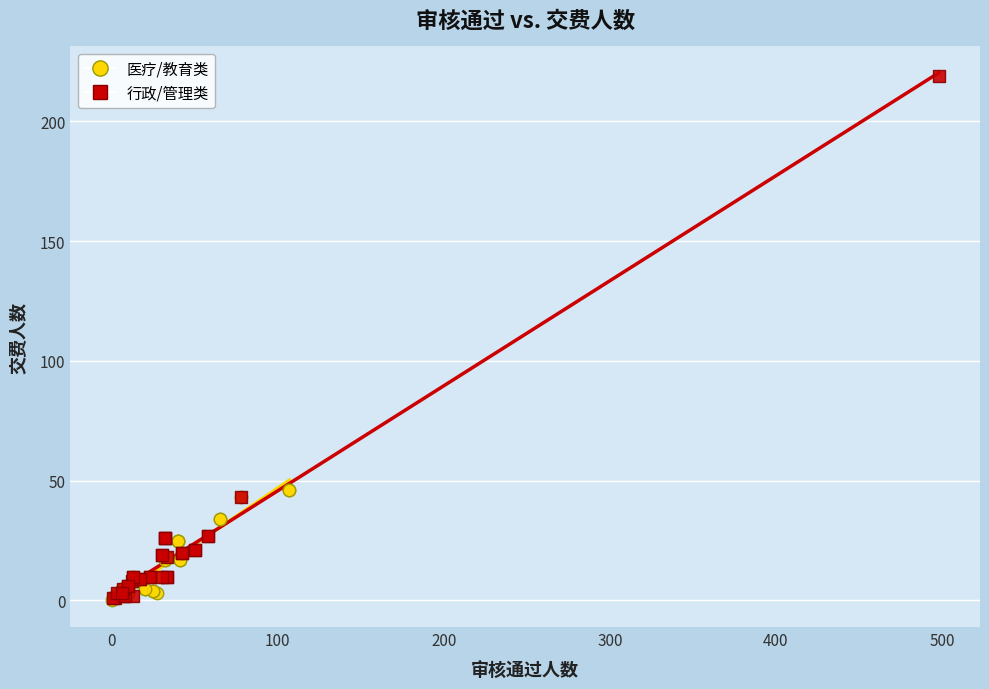

Which series reaches the maximum Y coordinate?

行政/管理类